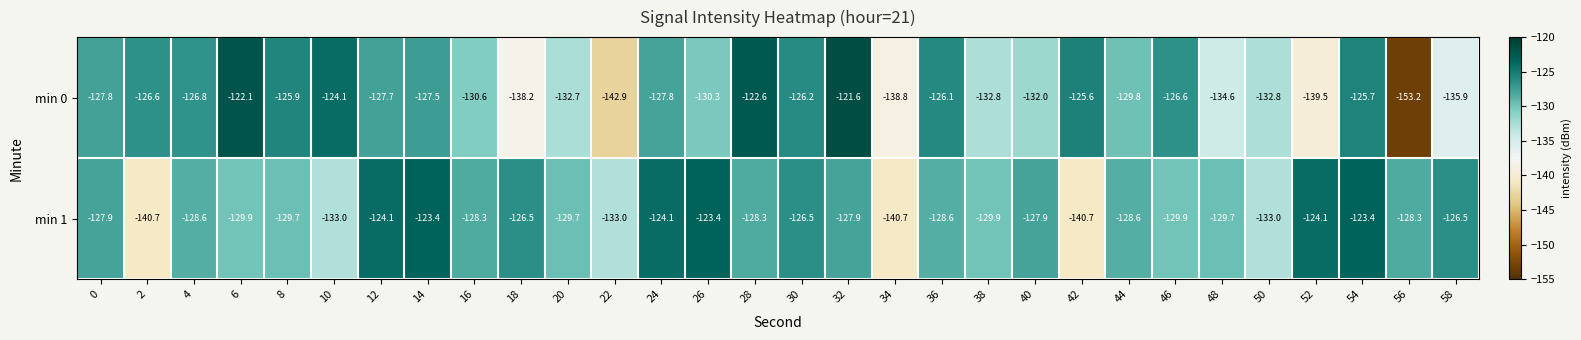

Which series changed the most between 16 and 50?

min 1